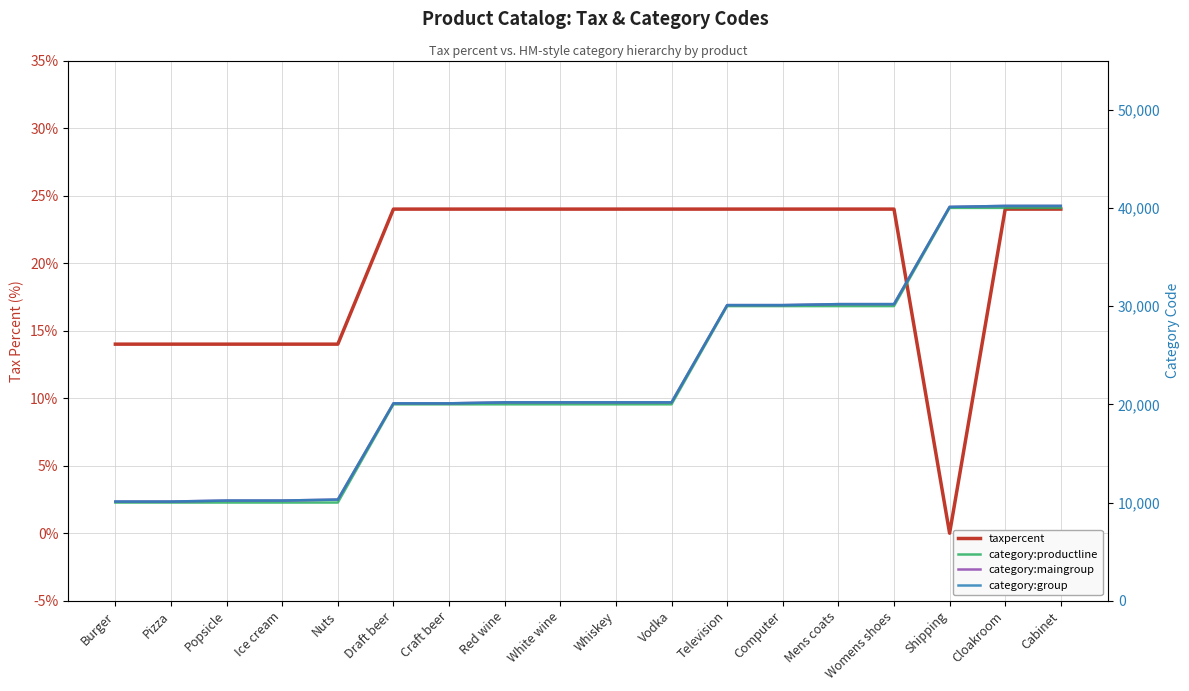

Is it true that category:productline equals 16006 at Shipping?

False